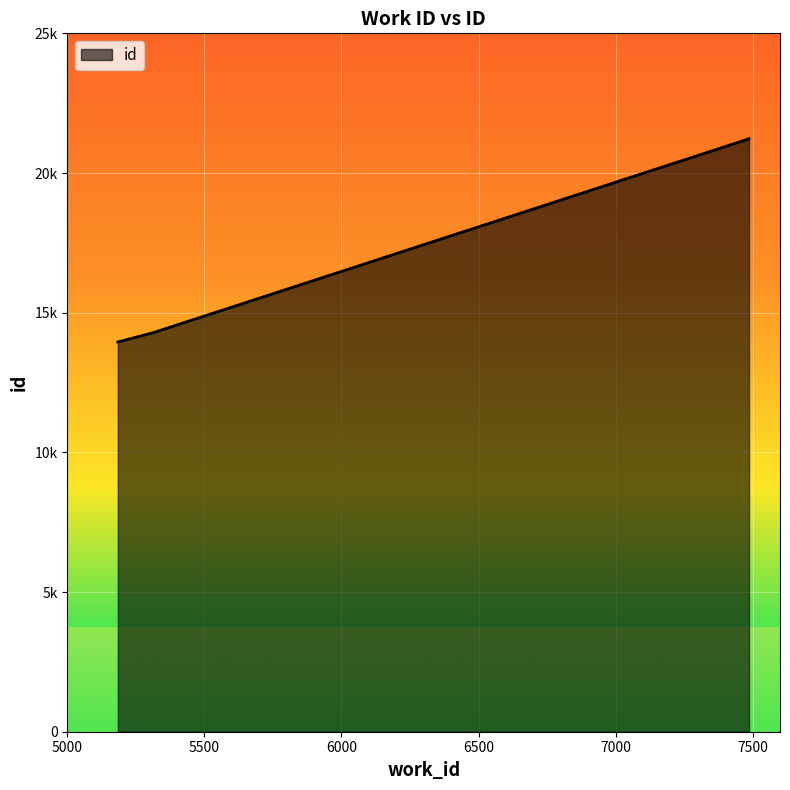

Is it true that the value at 7487 is 32105?

False